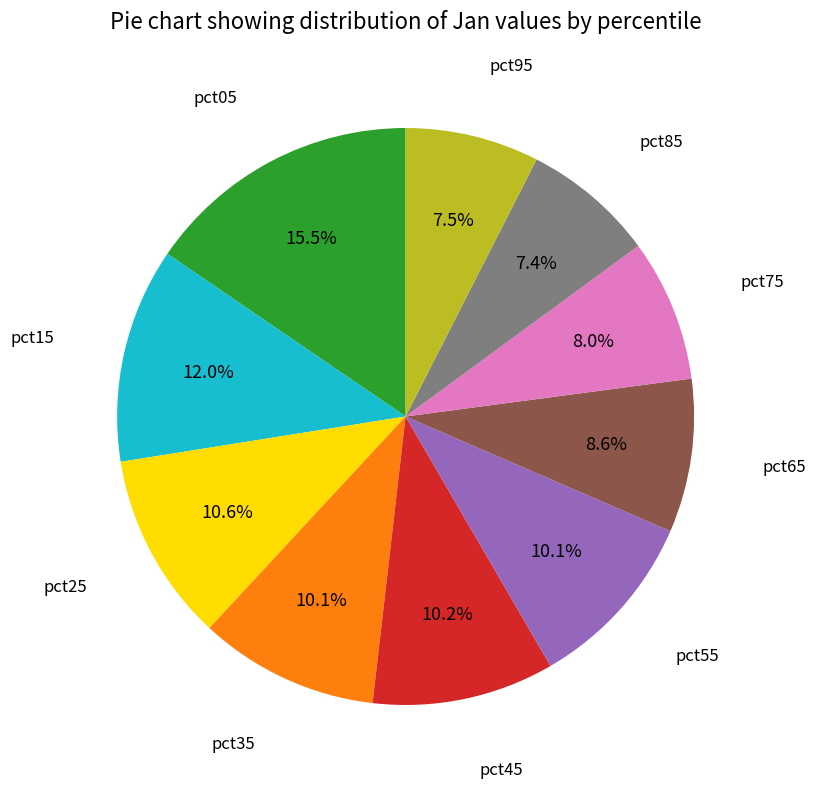

Is there a majority slice in this chart?

No